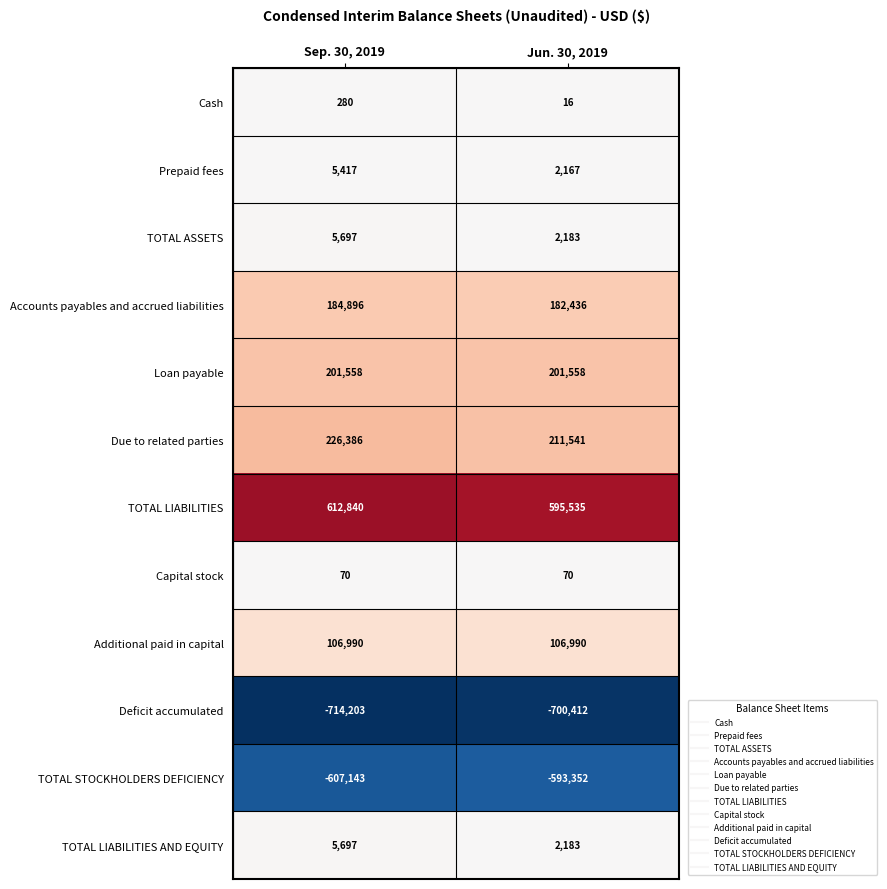

What is the minimum value for Loan payable?

201558